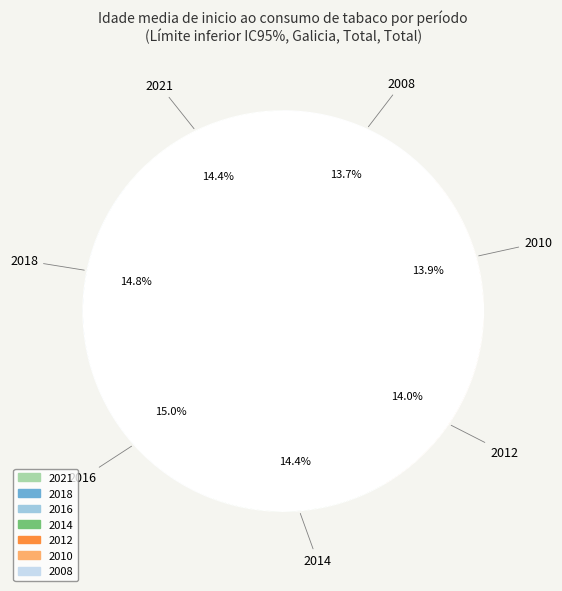

Is there a majority slice in this chart?

No